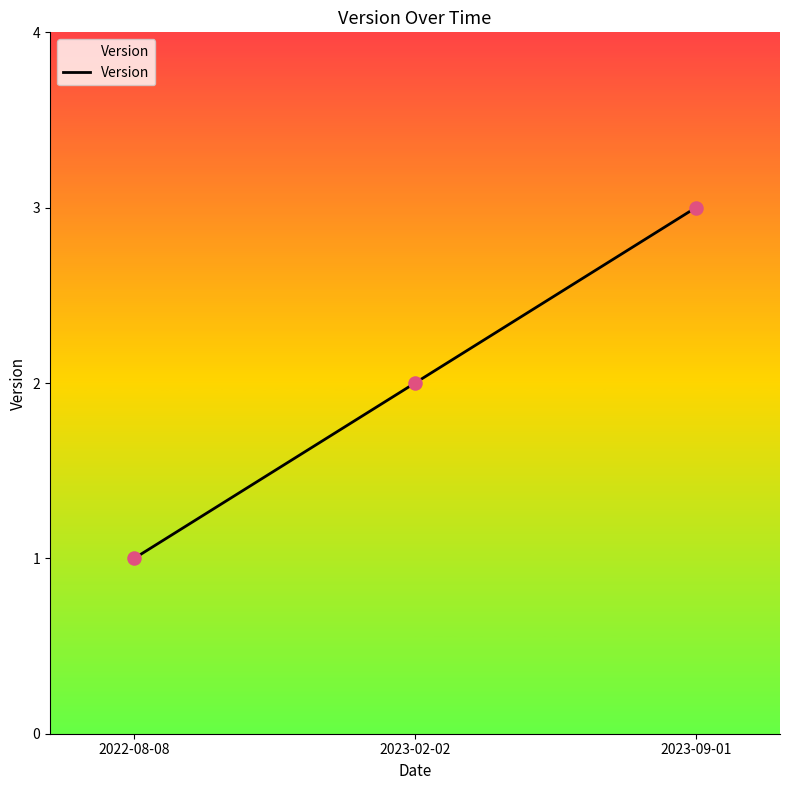

What is the change in value from 2023-02-02 to 2023-09-01?

+1